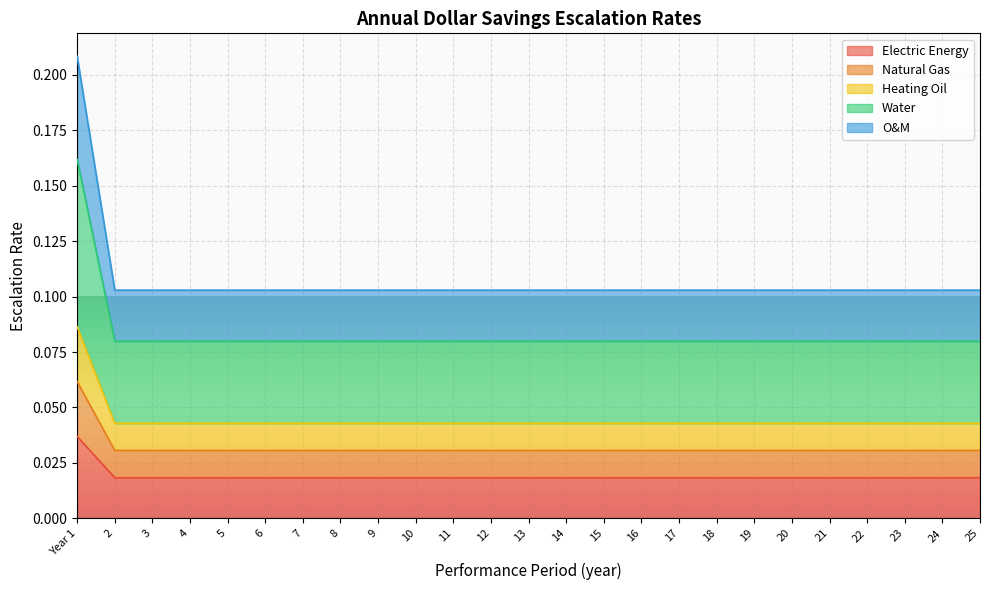

Does the chart display data point markers on the line(s)?

No